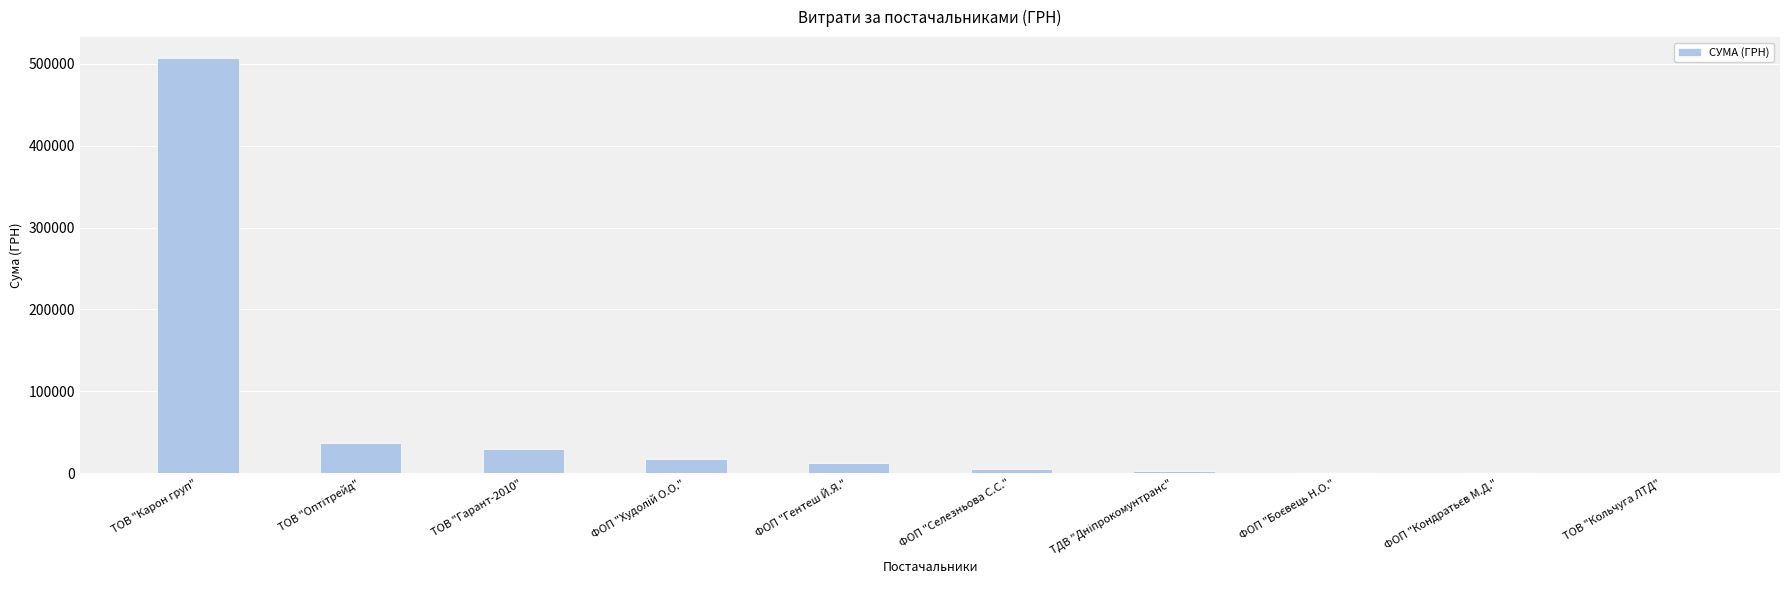

Is it true that the value at ТОВ "Гарант-2010" is 28954.0?

True